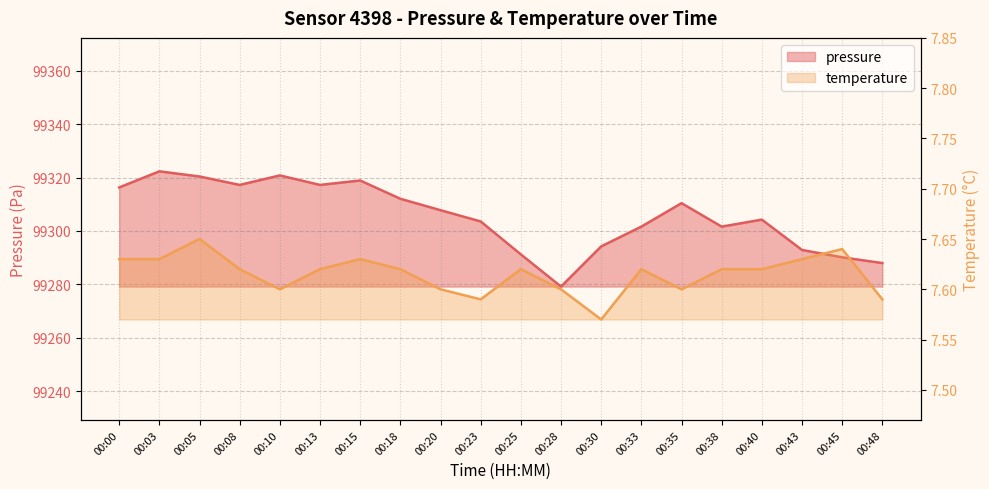

Count the number of categories in the chart.

20